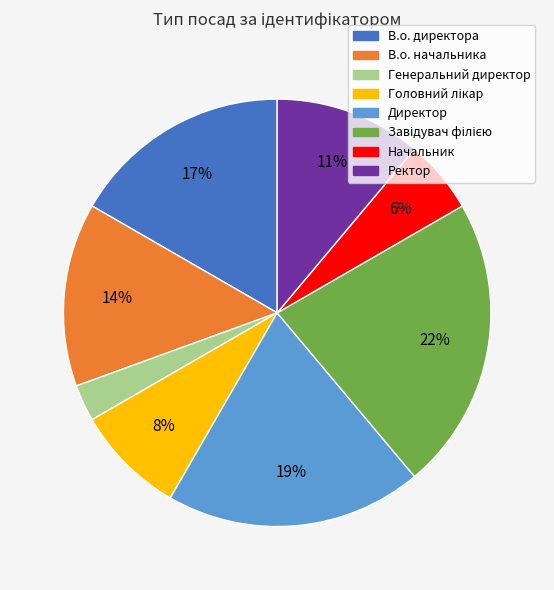

Which category has the smallest portion of the pie?

Генеральний директор